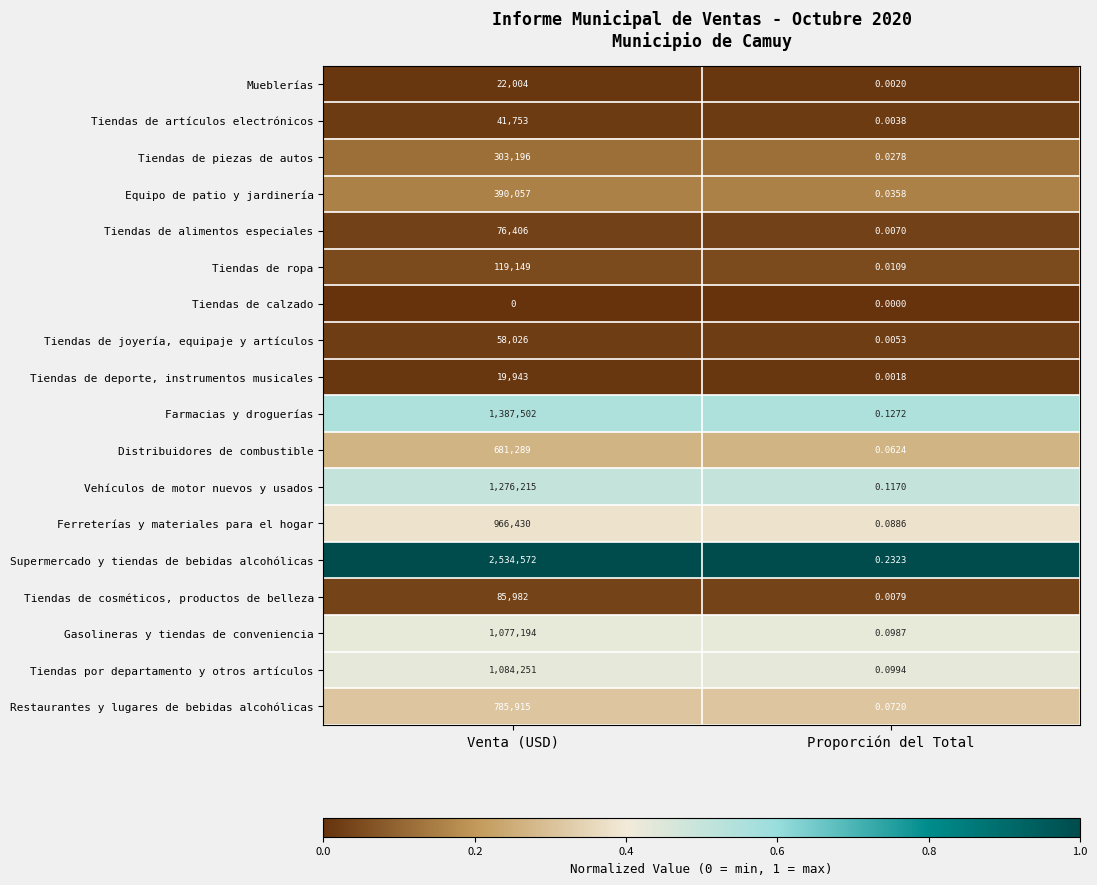

Which series changed the most between Venta (USD) and Proporción del Total?

Supermercado y tiendas de bebidas alcohólicas